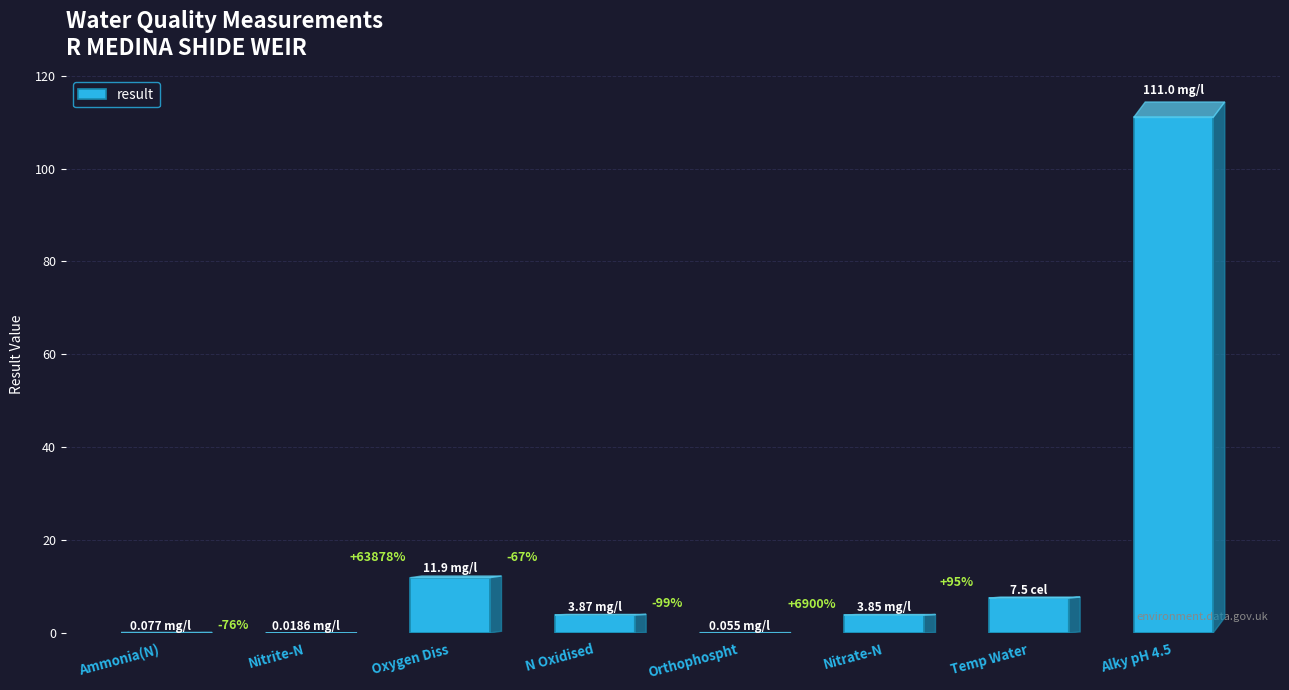

Are the bars horizontal?

No